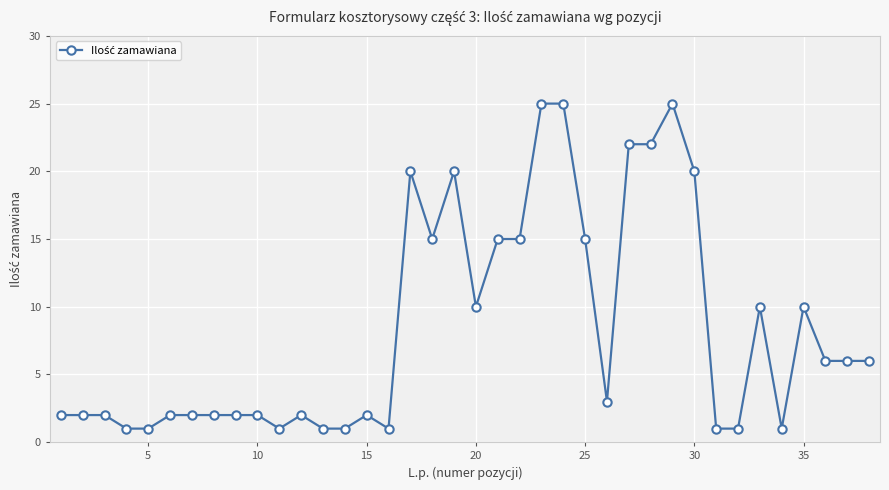

True or false: there are more than 0 points higher than both neighbors.

True